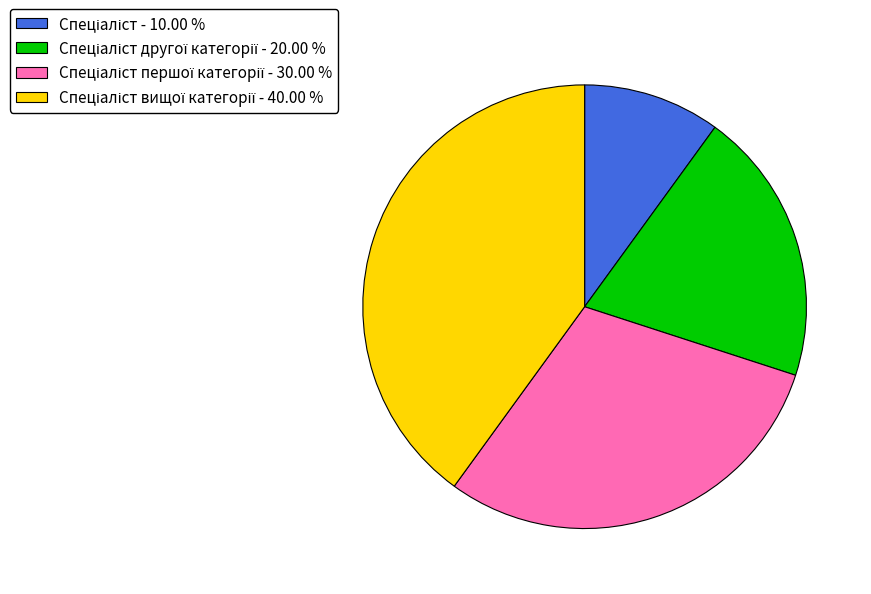

Is there a majority slice in this chart?

No